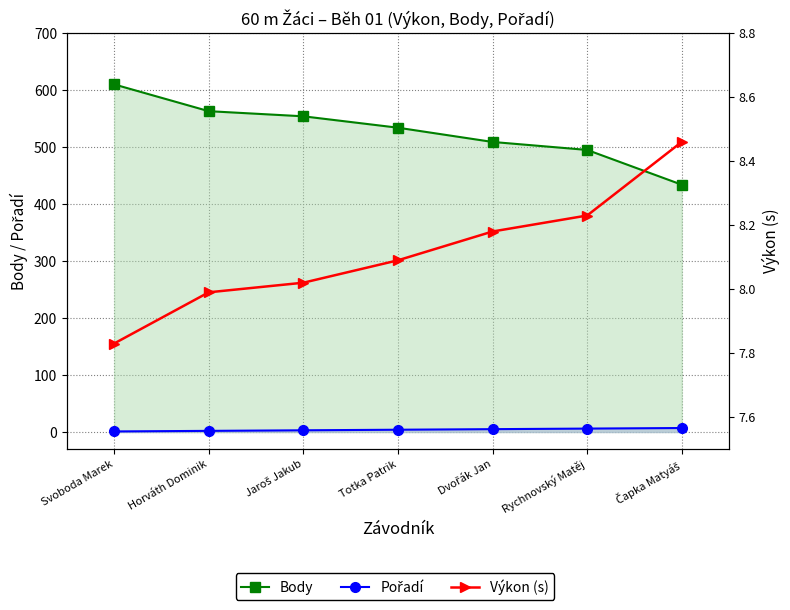

Which category has the lowest value in the Body series?

Čapka Matyáš